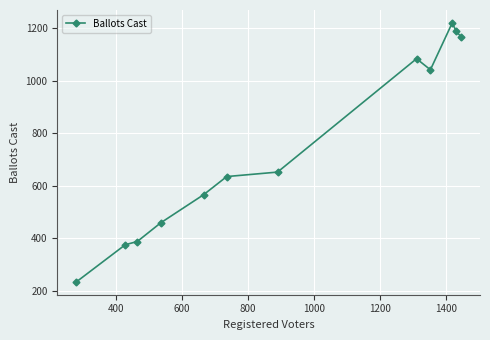

Reading left to right, what are all the values shown in this chart?

235	376	388	459	566	635	652	1083	1041	1219	1188	1167